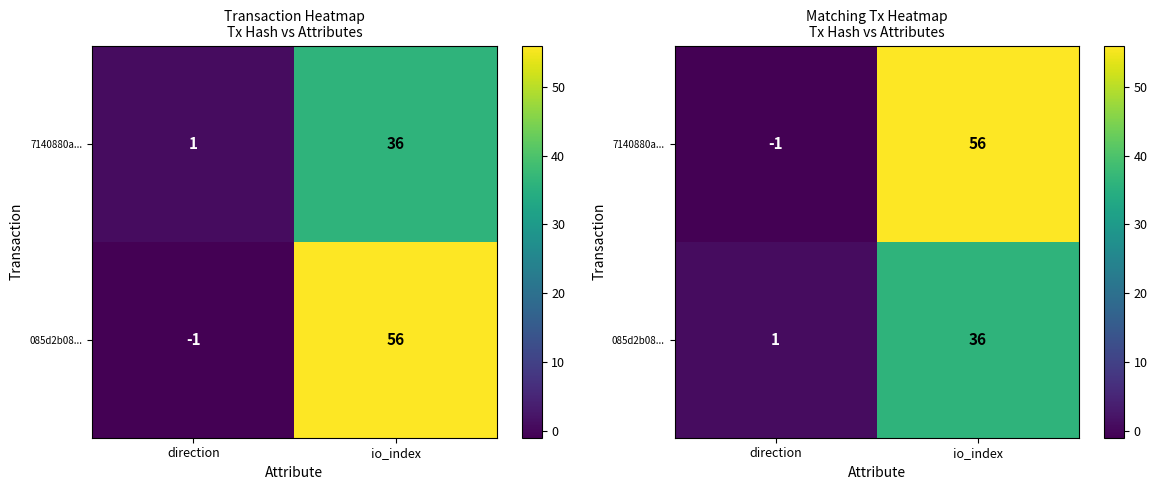

What is the maximum value shown in the chart?

56